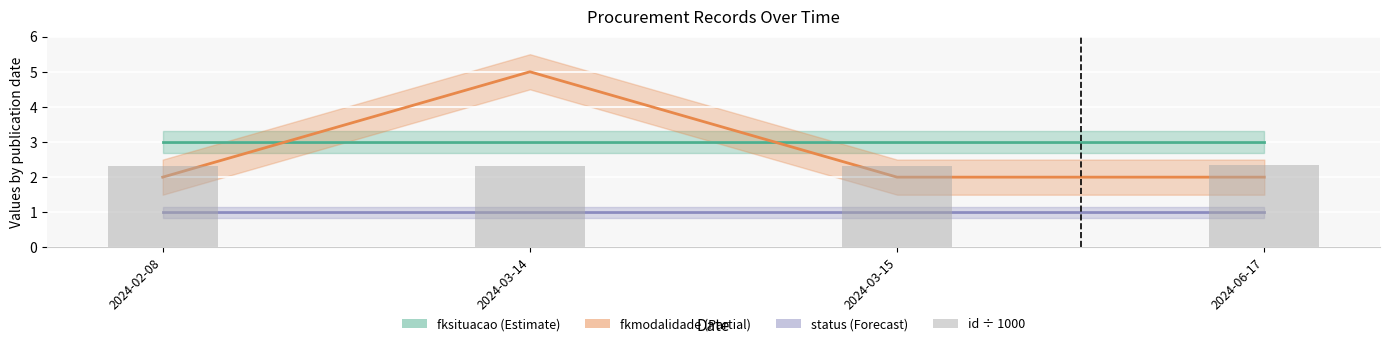

What position from the right is 2024-02-08?

4